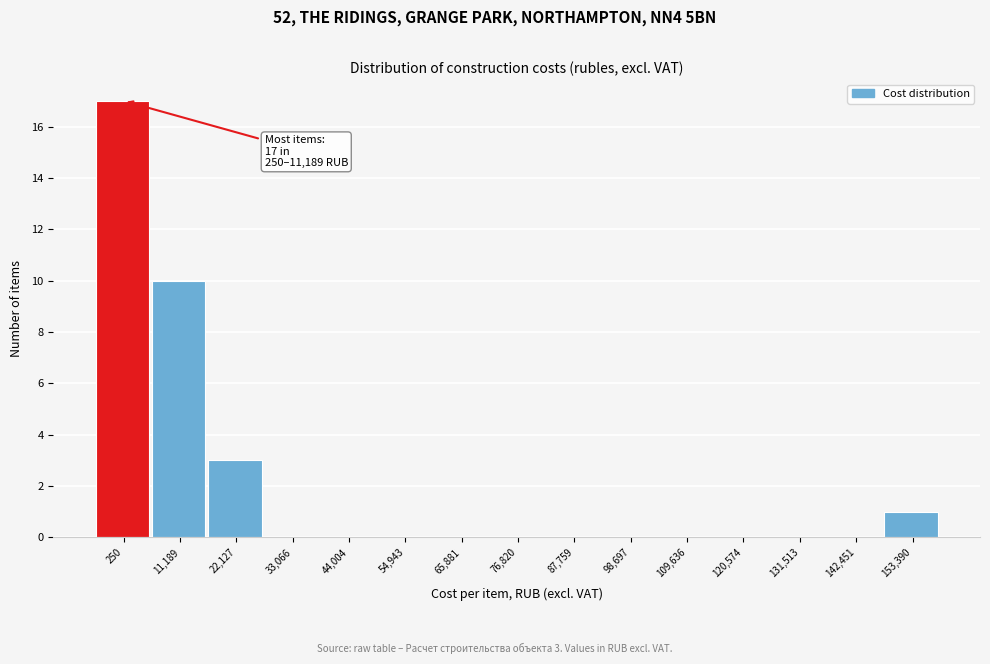

Reading left to right, extract all data points from this chart.

250=17	11,189=10	22,127=3	33,066=0	44,004=0	54,943=0	65,881=0	76,820=0	87,759=0	98,697=0	109,636=0	120,574=0	131,513=0	142,451=0	153,390=1